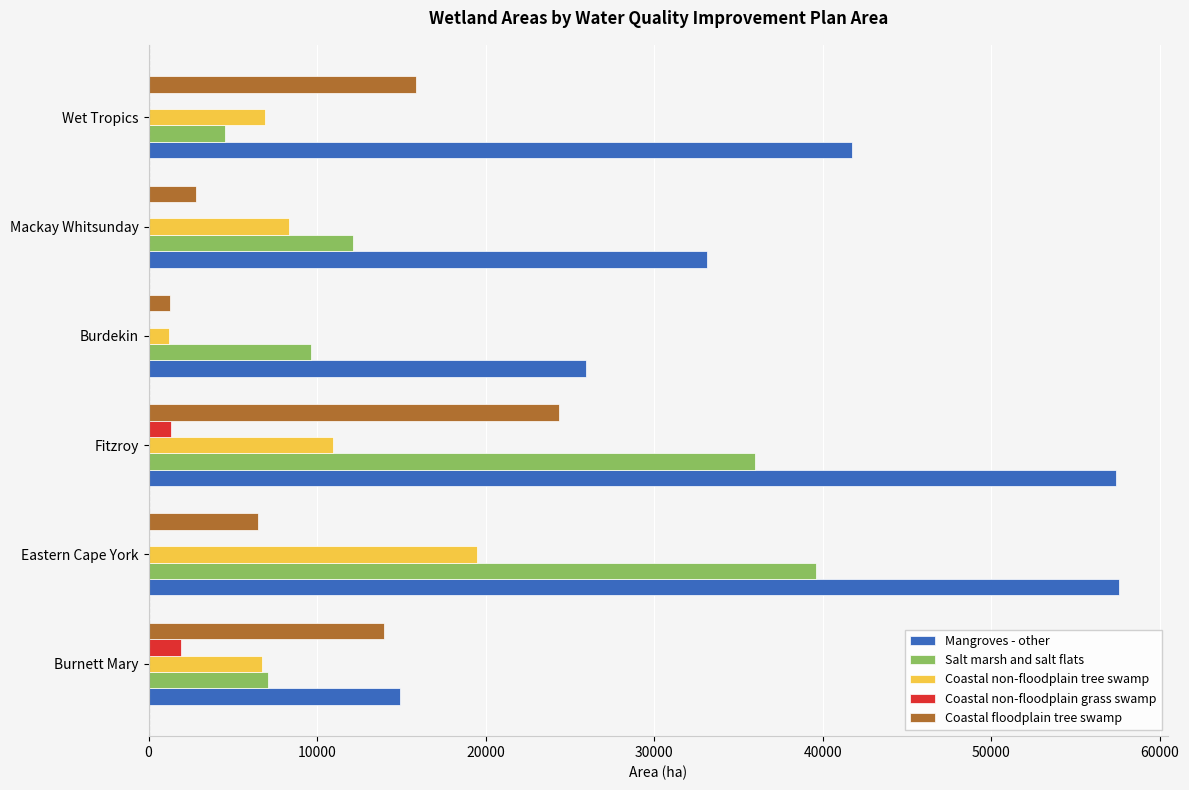

At which label does Coastal non-floodplain tree swamp reach its peak?

Eastern Cape York